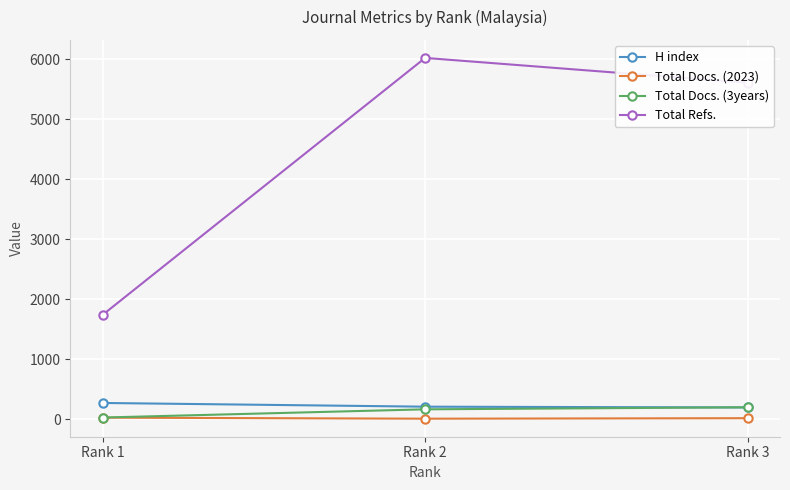

Which series has the largest total across all categories?

Total Refs.